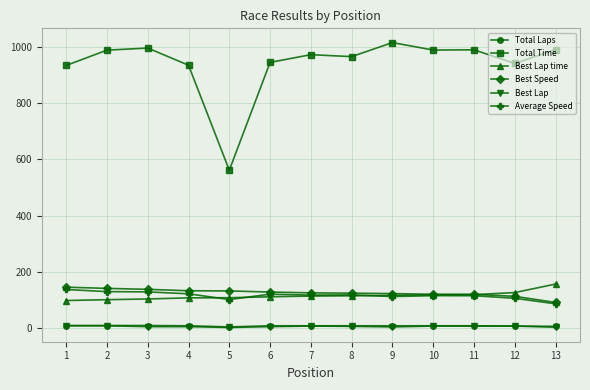

What is the sum of the Average Speed values at 9 and 4?

234.0